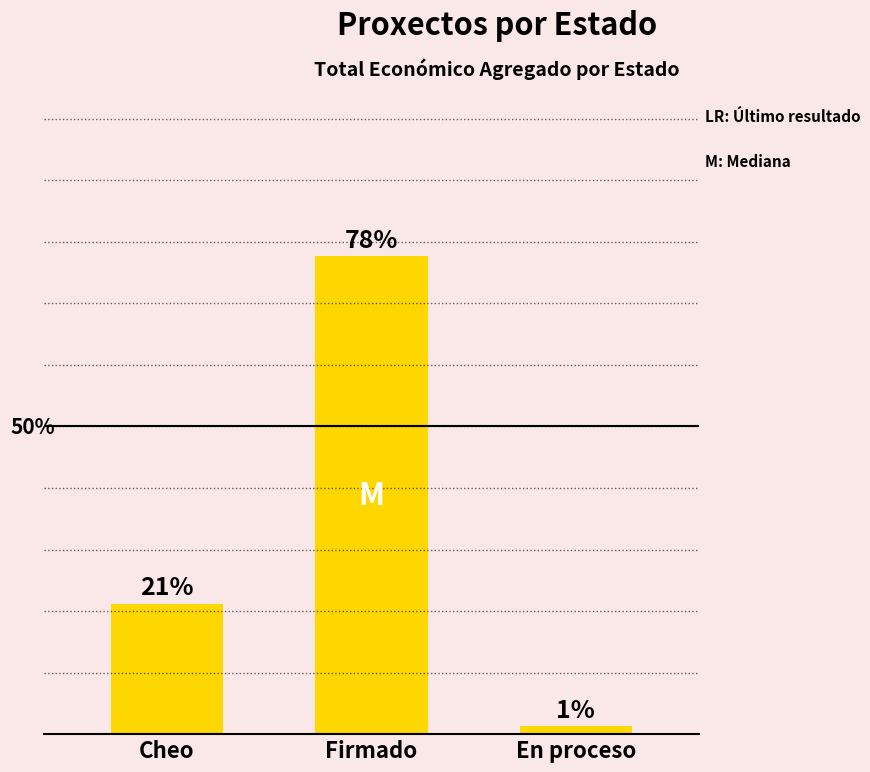

What is the label of the 2nd bar from the left?

Firmado